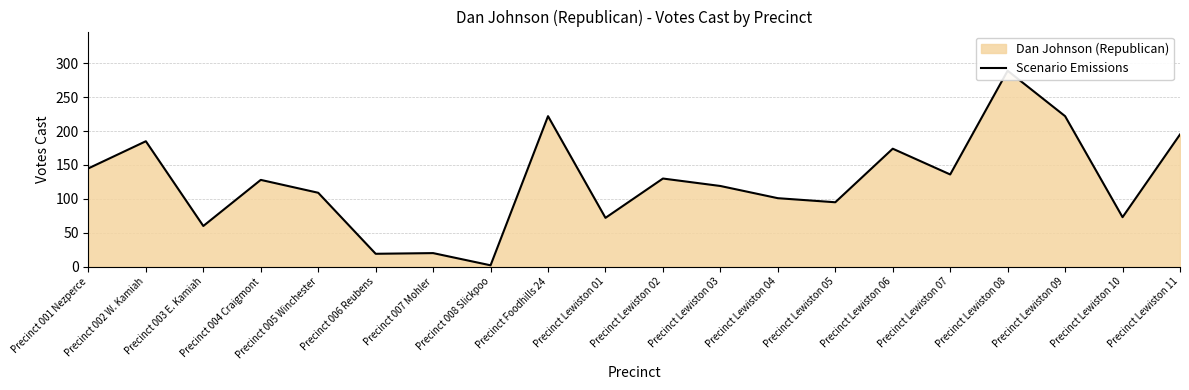

How many points are higher than both their immediate neighbors (excluding endpoints)?

7